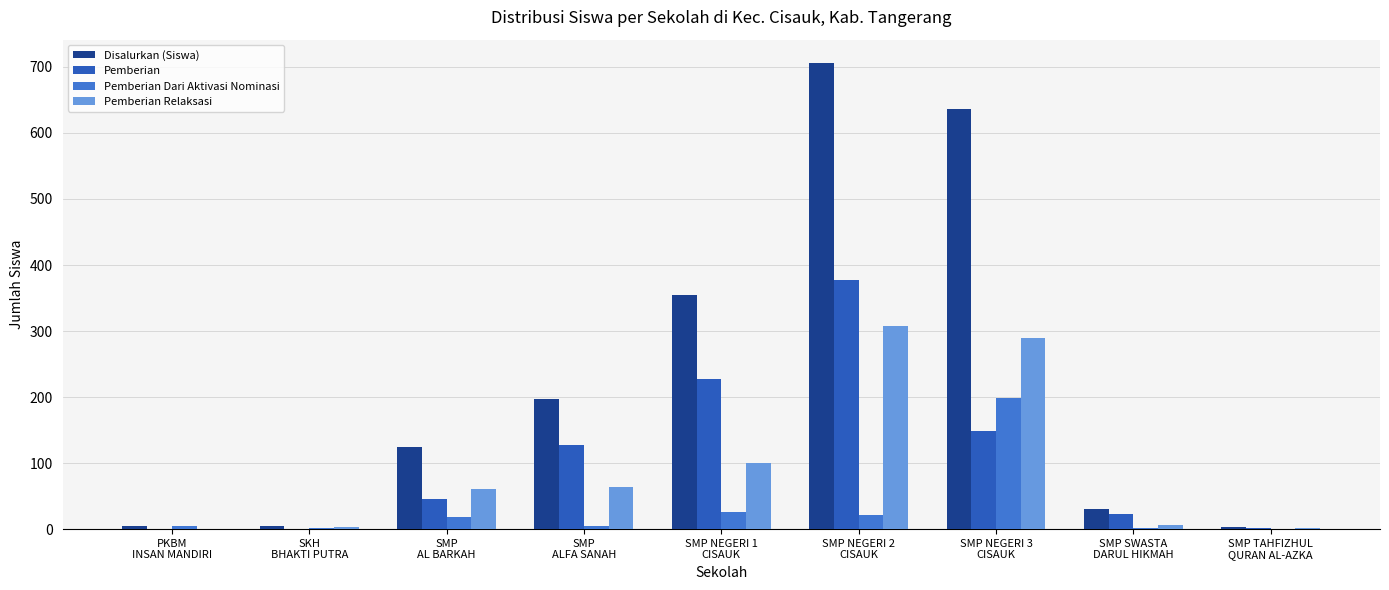

Is the value of Pemberian at SKH
BHAKTI PUTRA greater than the value of Pemberian Relaksasi at SMP NEGERI 2
CISAUK?

No